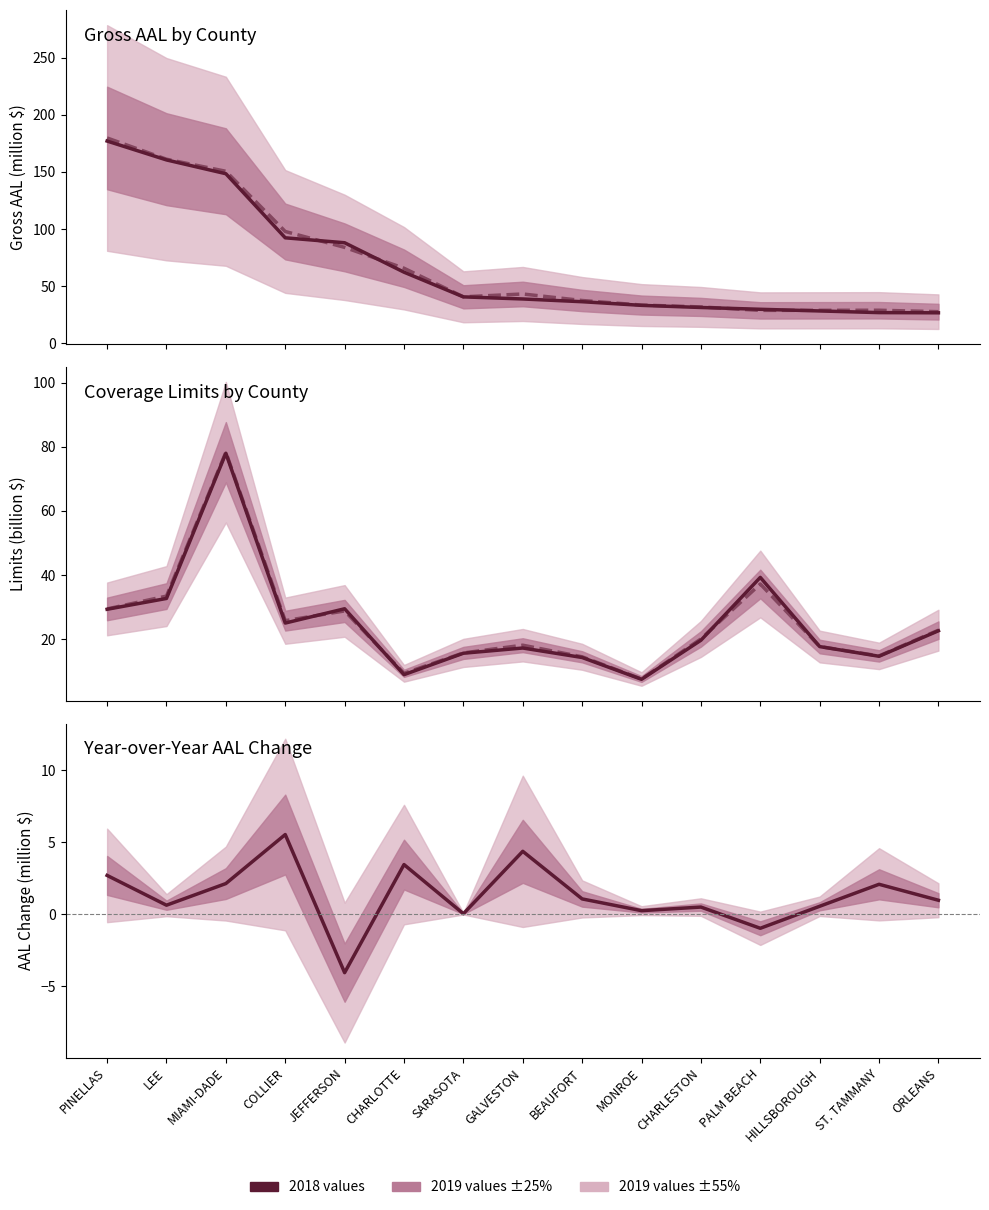

What is the difference between the Gross AAL 2018 values at CHARLESTON and ORLEANS?

4.7